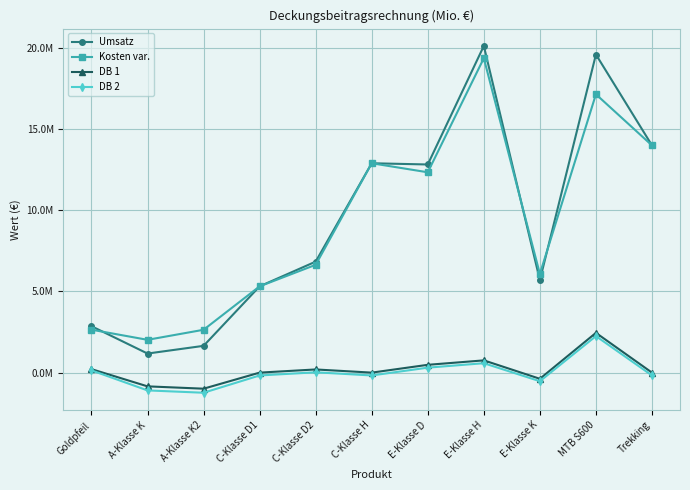

Is this an area chart (filled region under the line)?

No